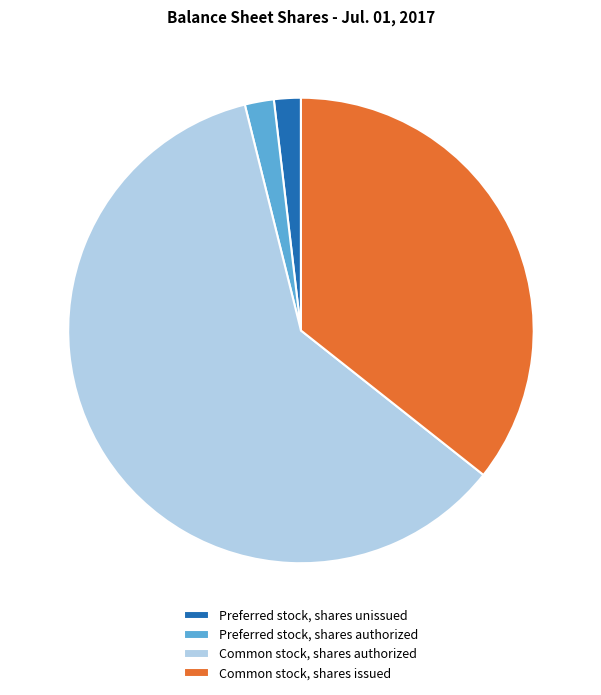

Is there a majority slice in this chart?

Yes